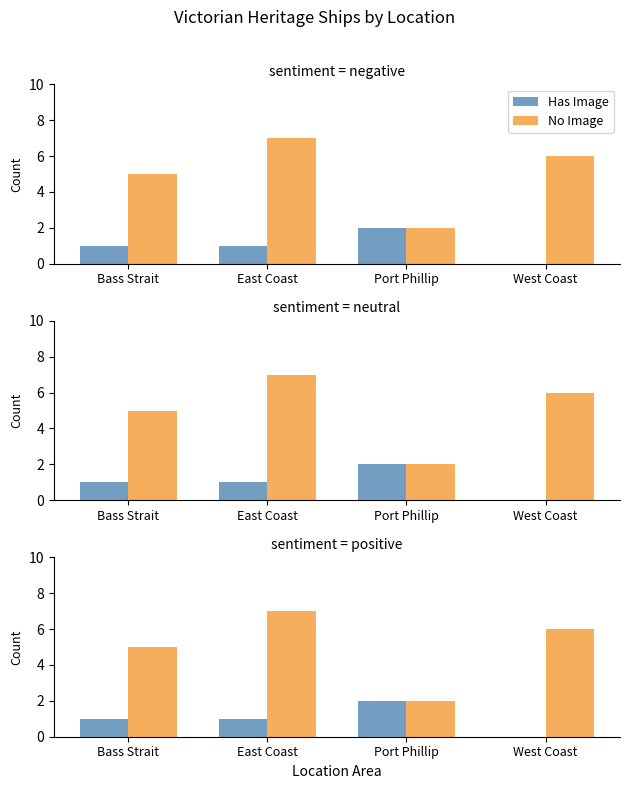

Does the chart contain any negative values?

No